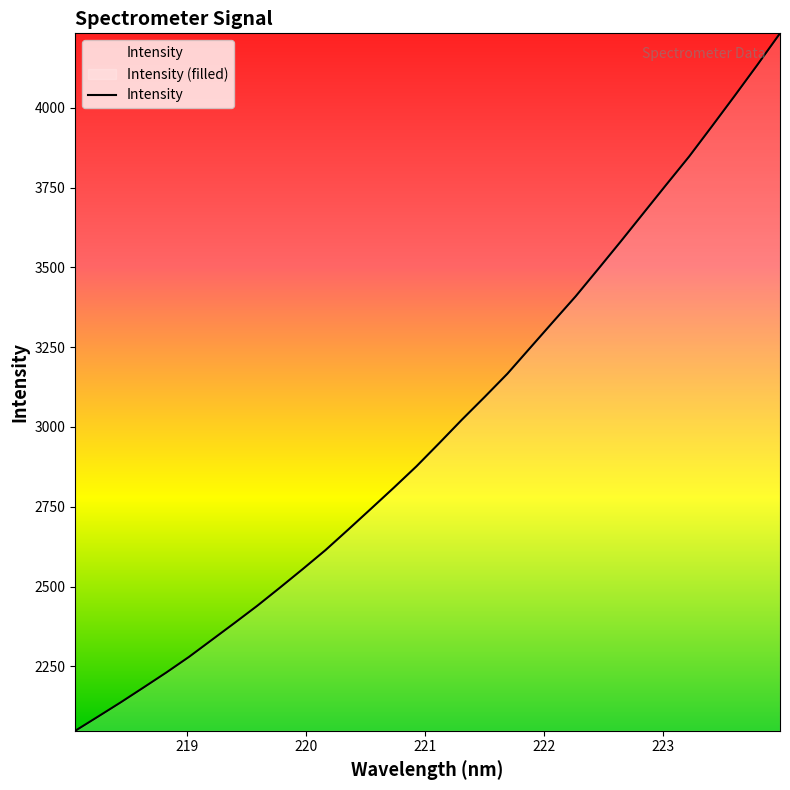

What is the maximum value shown in the chart?

4233.4